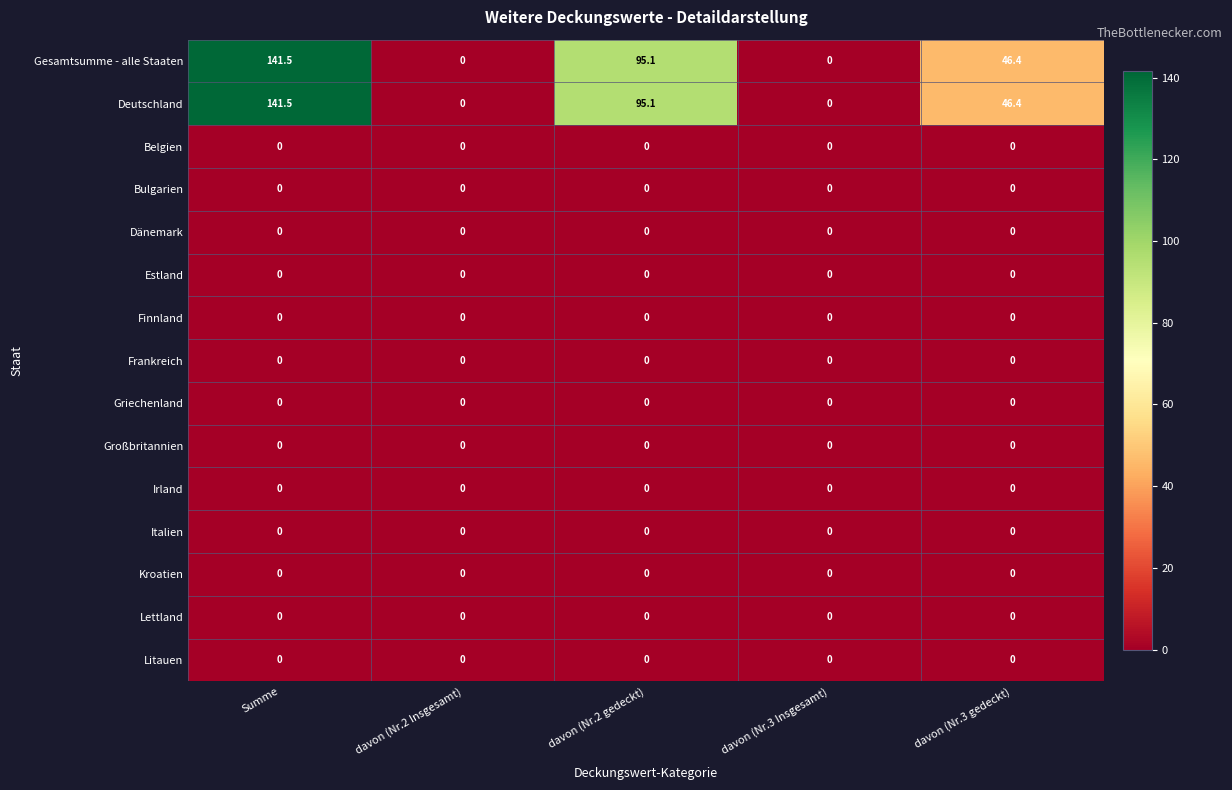

The value of Frankreich at davon (Nr.2 gedeckt) is 0.0. True or false?

True